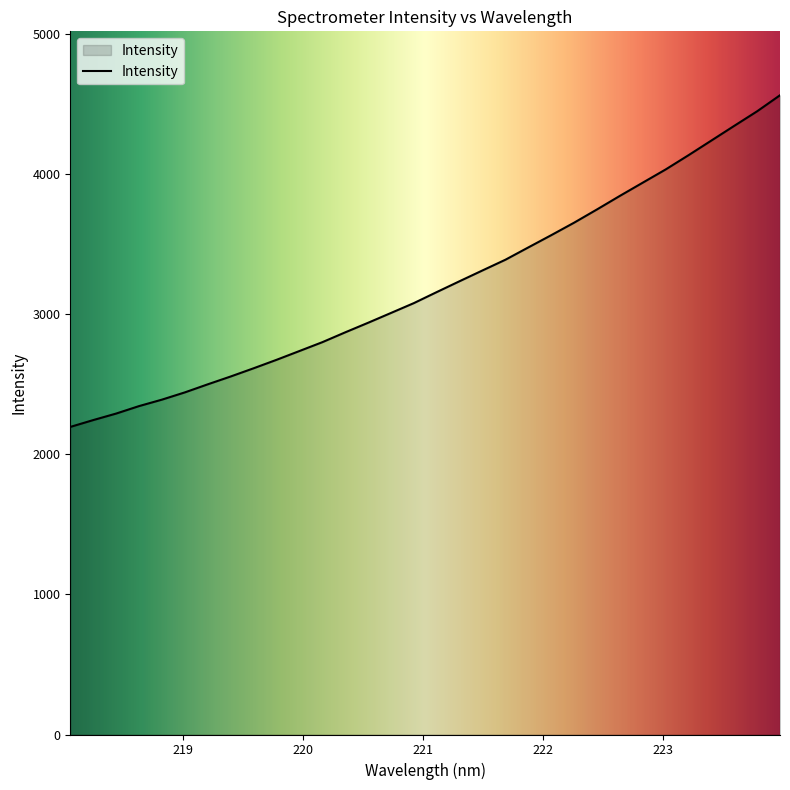

What is the greatest value displayed?

4560.2